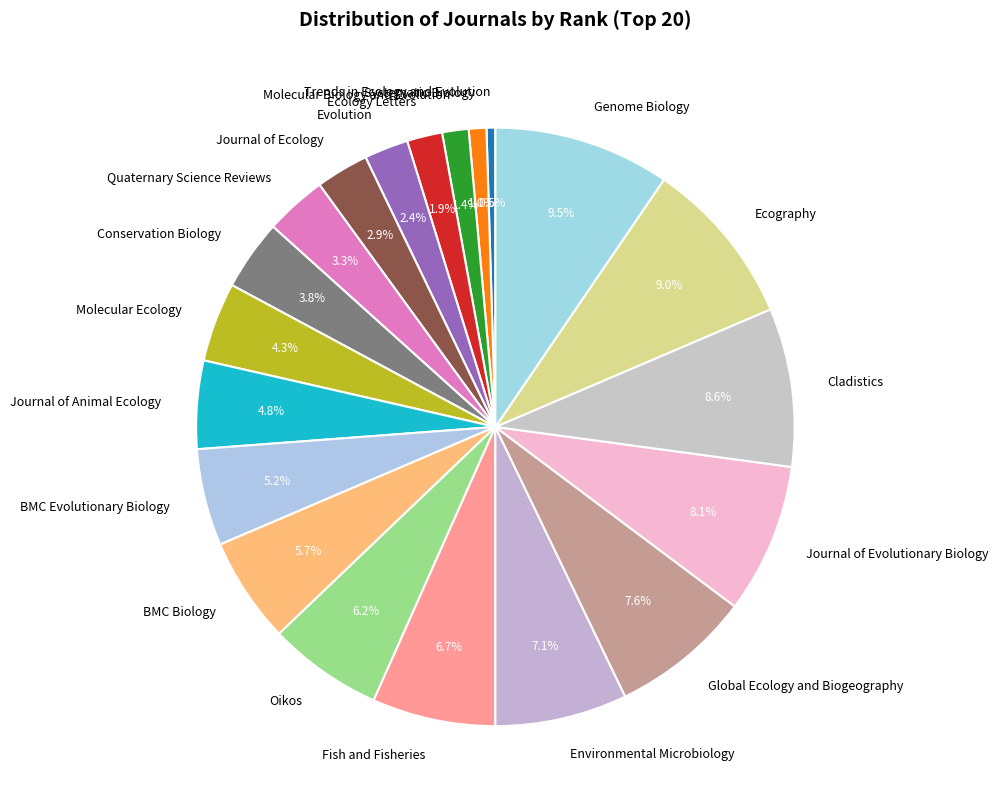

What portion of the pie excludes Conservation Biology?

96.2%